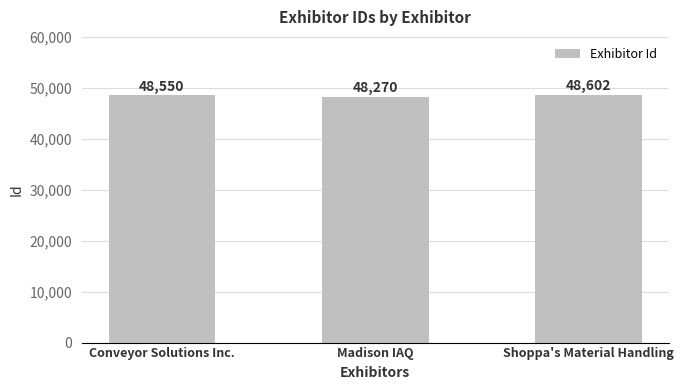

How many values are between 48270 and 48602?

3